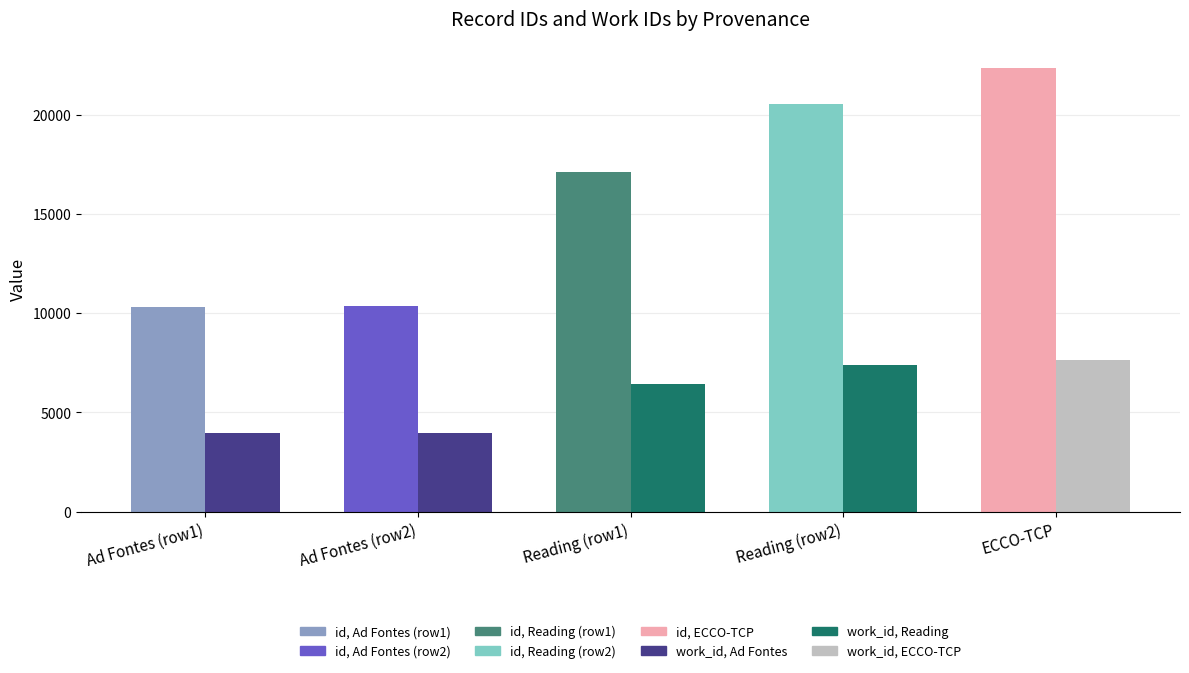

How many data points in work_id are above 6440?

2